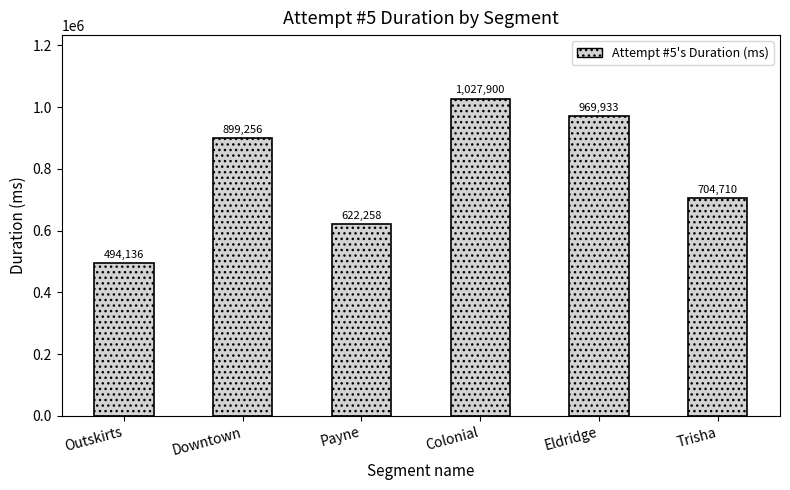

What is the change in value from Downtown to Colonial?

+128644